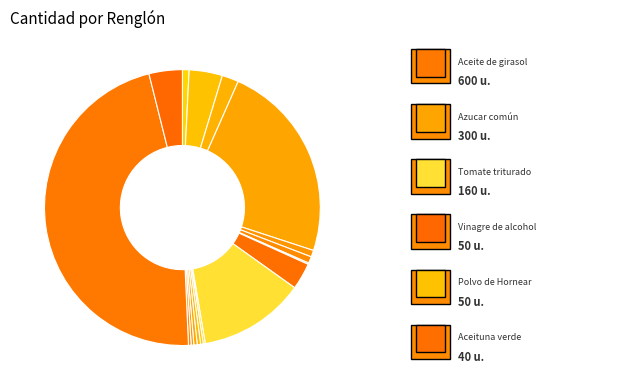

To the nearest percent, what is the average slice percentage?

6%